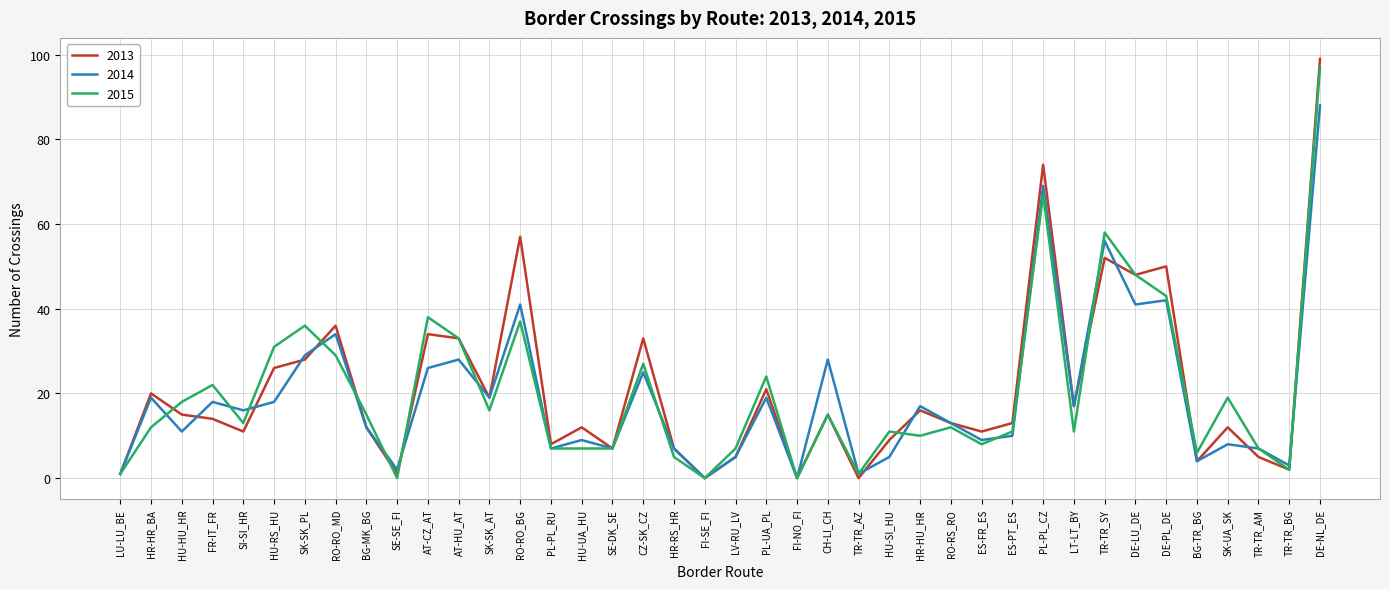

Is the value of 2013 at AT-CZ_AT greater than the value of 2014 at FI-SE_FI?

Yes